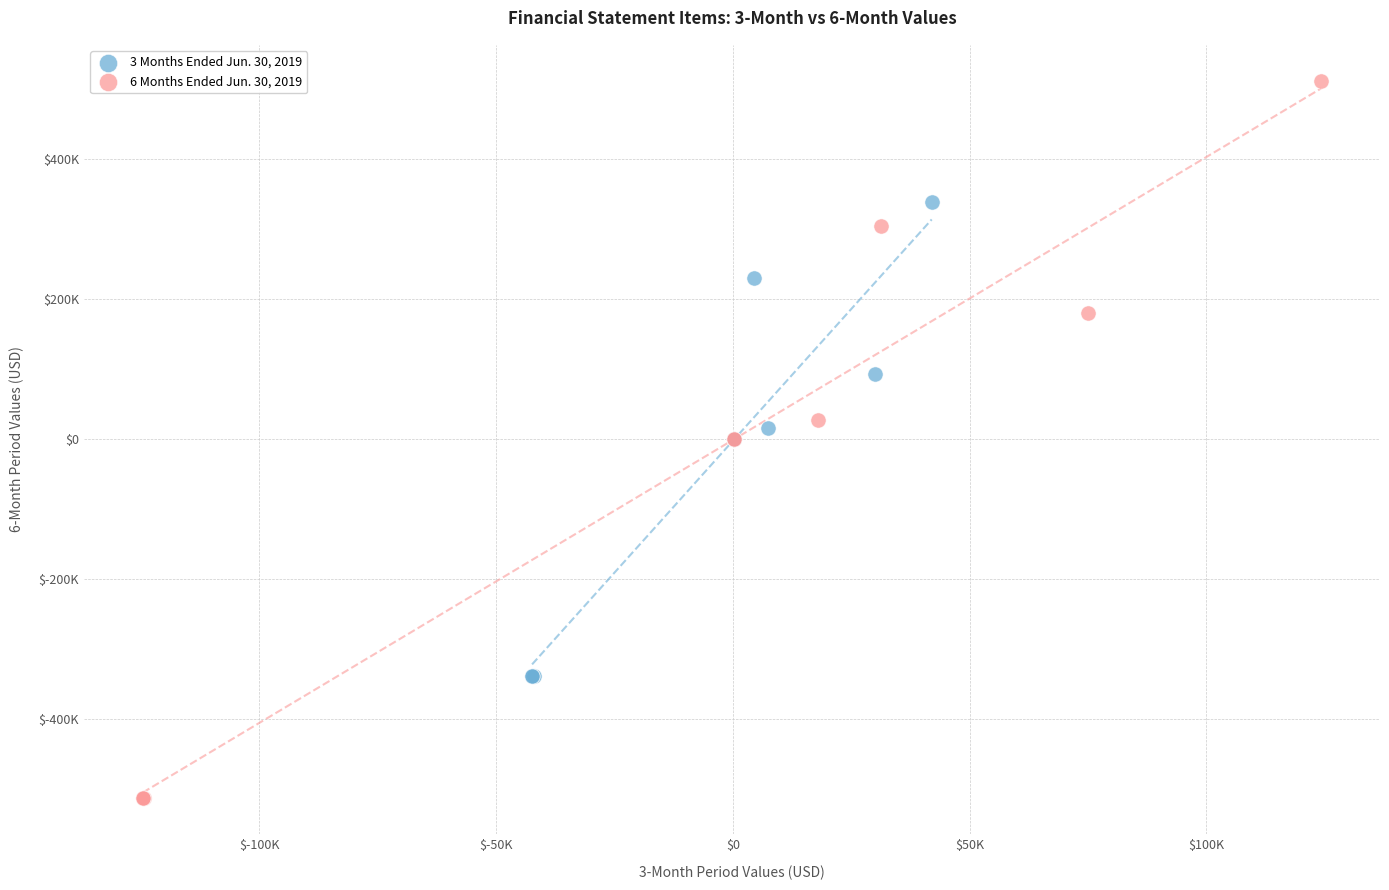

Which series has the largest Y range (max minus min)?

6 Months Ended Jun. 30, 2019